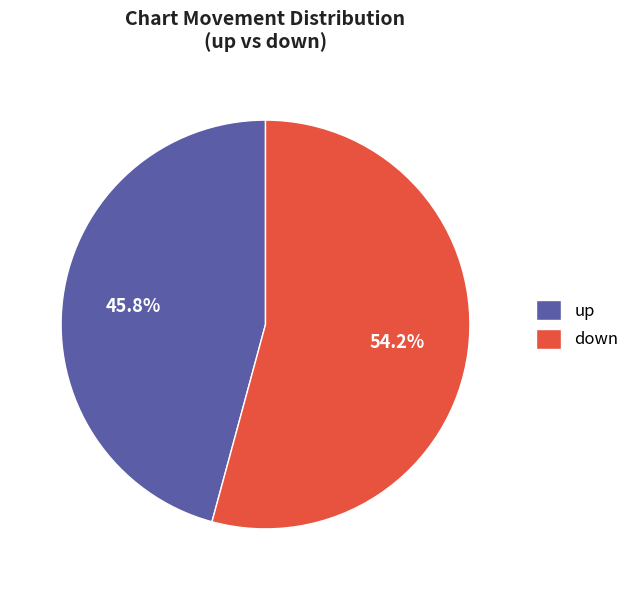

How many segments does this pie chart have?

2